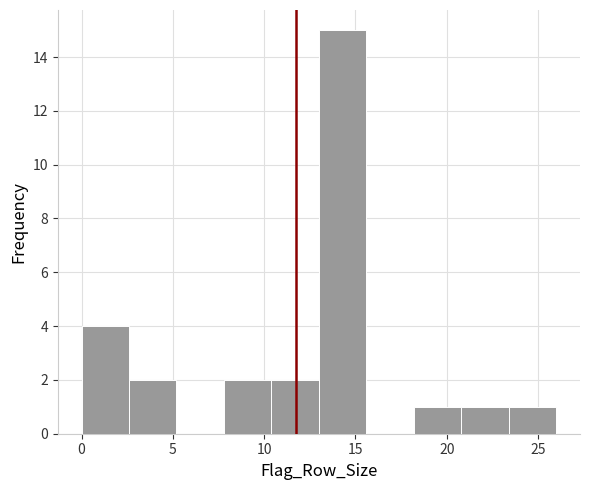

How tall is the bar that spans 18.2 to 20.8 on the x-axis? Neither the bar edges nor the heights are printed on the chart, so give them approximately, as read against the axes.

1